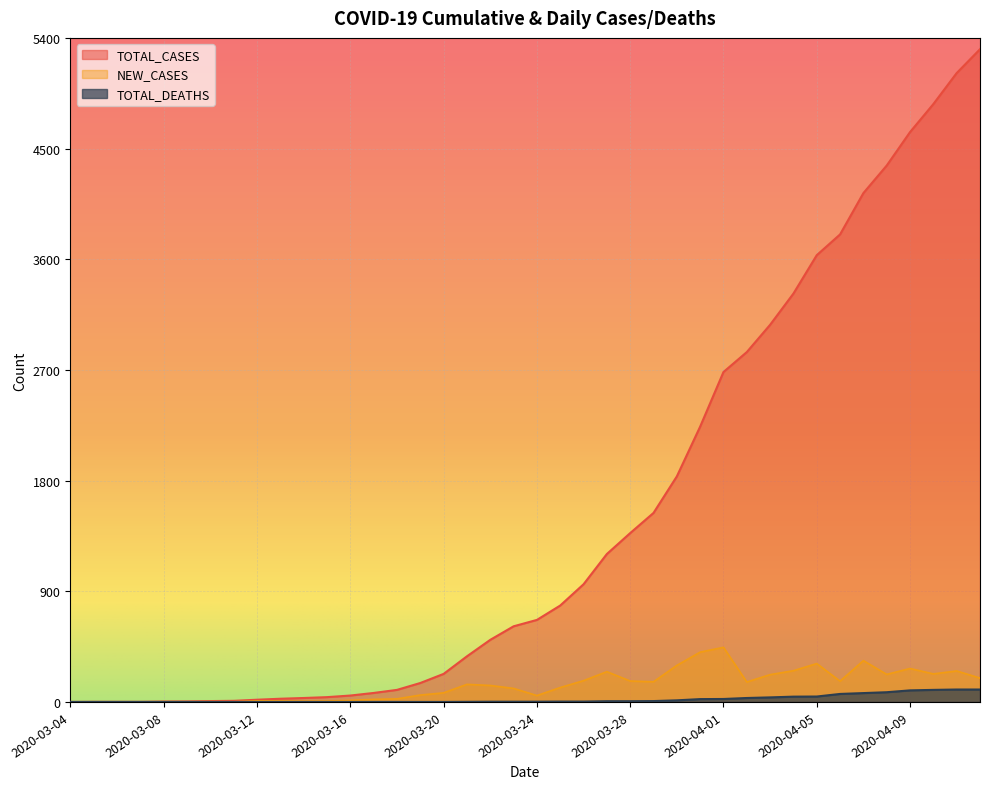

How many interior local peaks does the NEW_CASES series have?

11